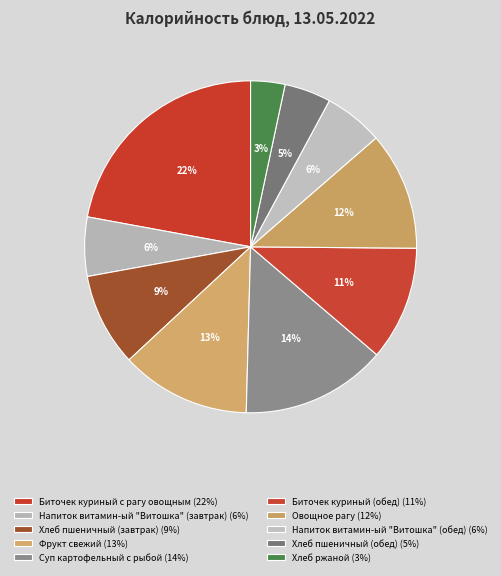

Does Суп картофельный с рыбой represent more than half of the total?

No